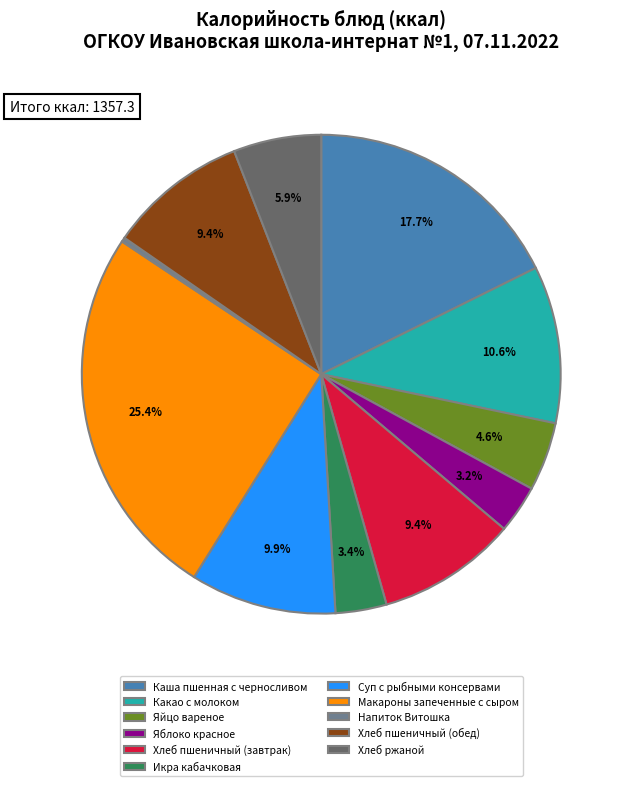

Combined, do Каша пшенная с черносливом and Суп с рыбными консервами account for over 50%?

No